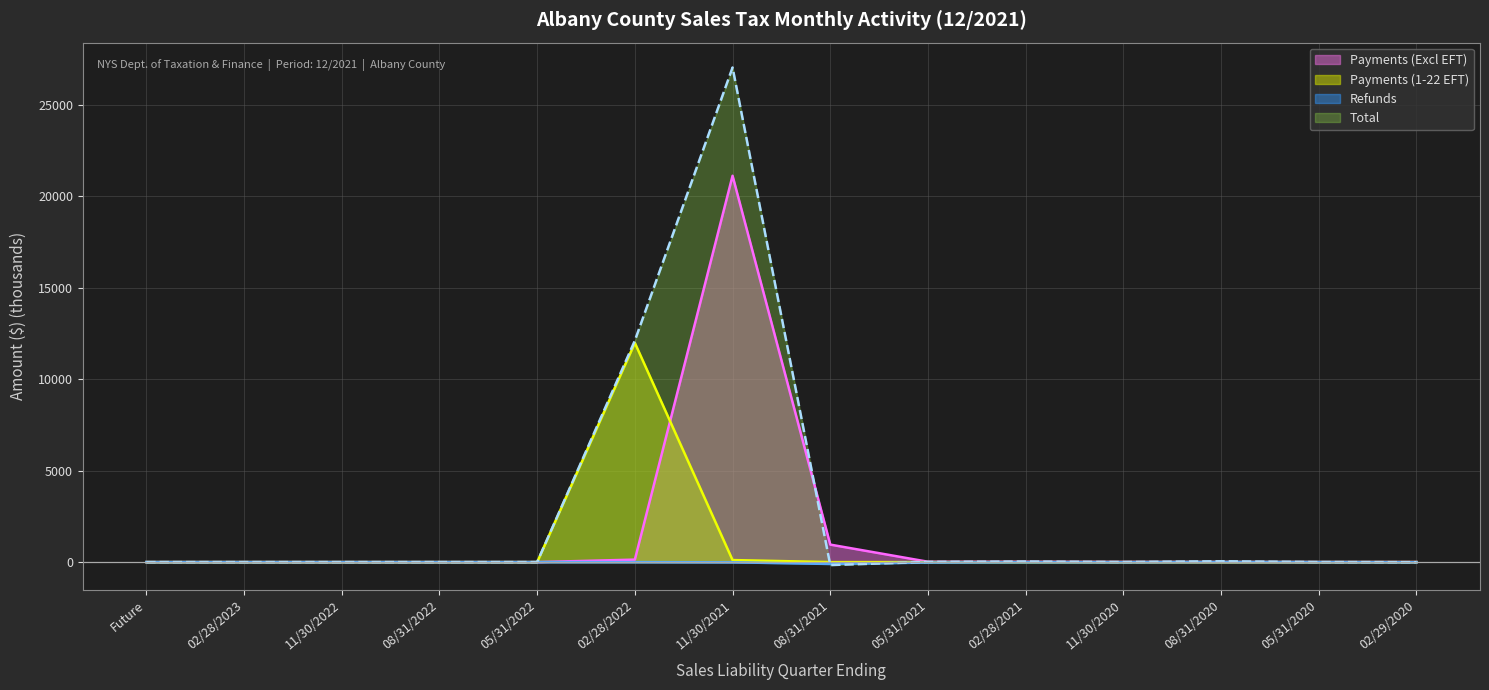

Is it true that Payments (Excl EFT) equals 9.9 at 11/30/2020?

True